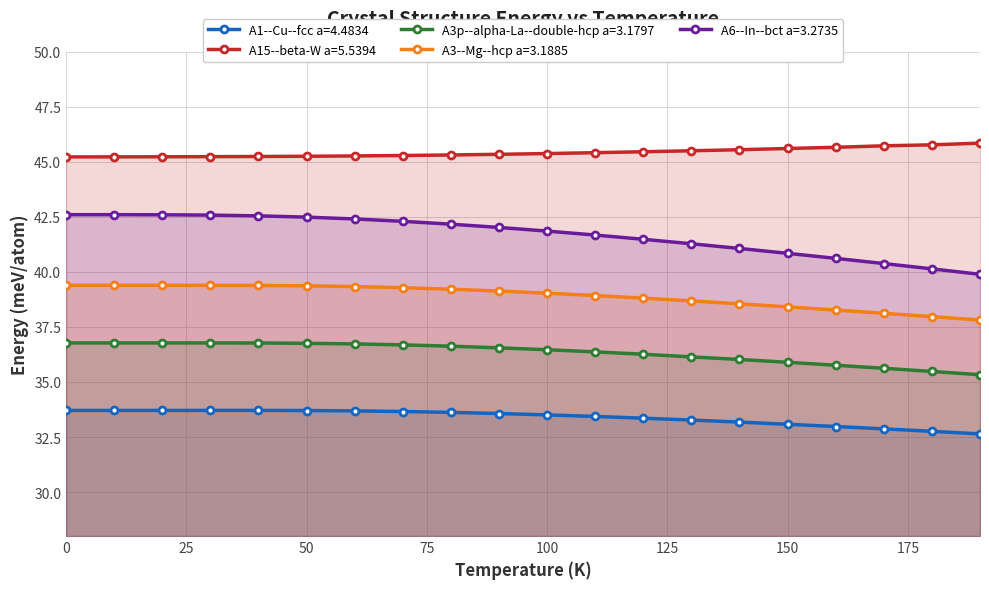

What is the total value across all series at 50?

197.6